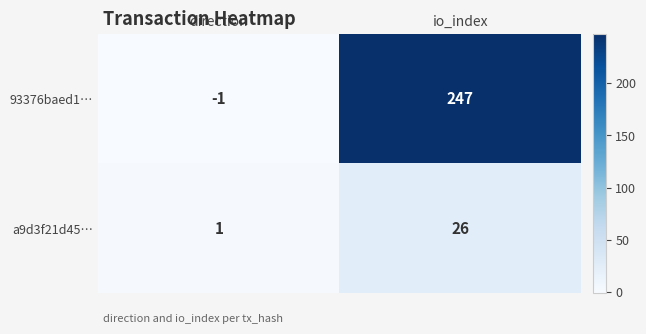

Reading right to left, transcribe all the data shown in this chart.

93376baed1…: io_index=247	direction=-1
a9d3f21d45…: io_index=26	direction=1